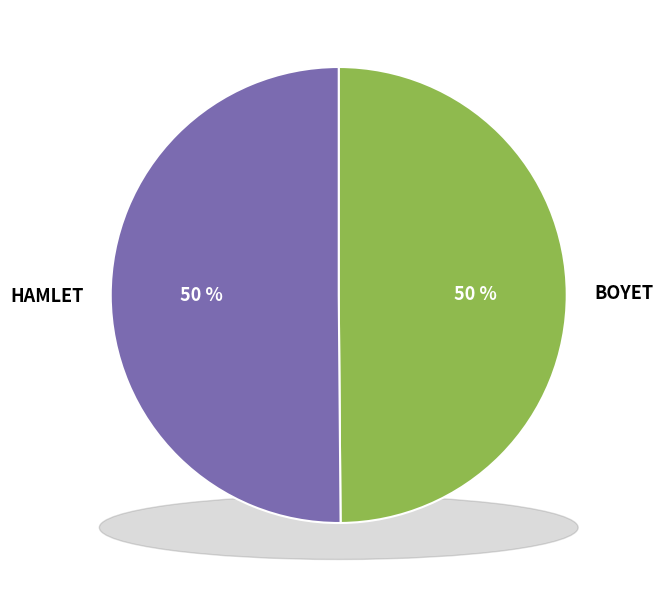

How many segments does this pie chart have?

2